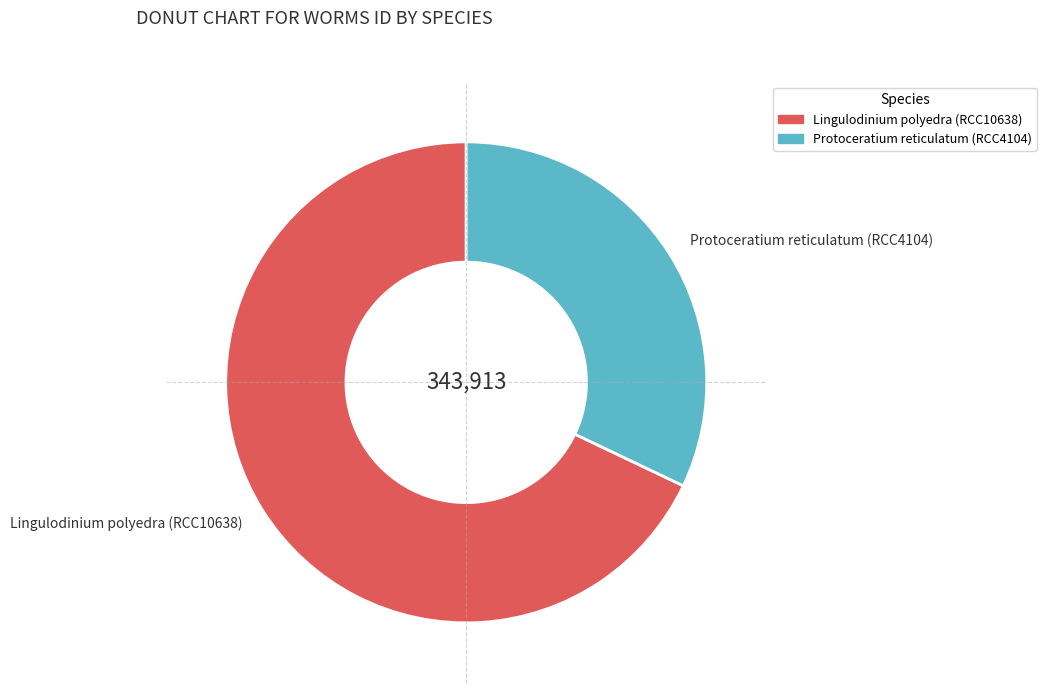

Rank the categories by value from lowest to highest.

Protoceratium reticulatum (RCC4104), Lingulodinium polyedra (RCC10638)